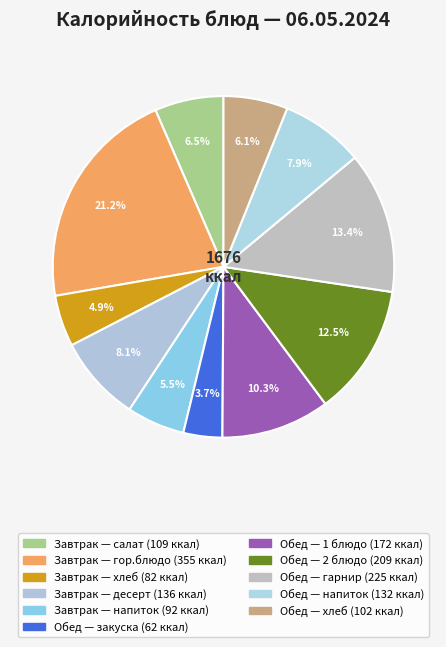

Count the number of slices in the pie.

11